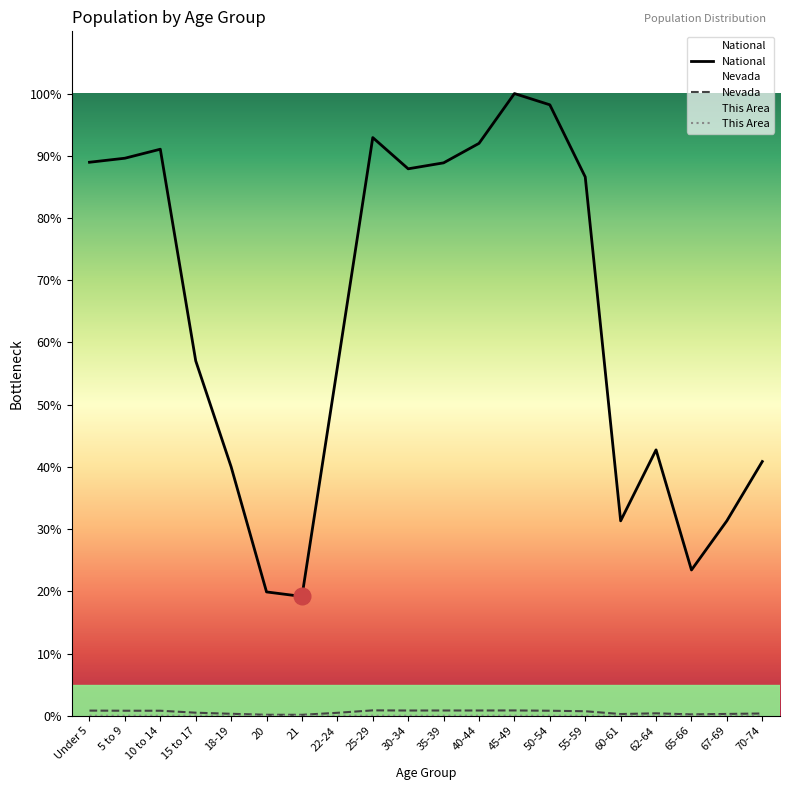

Where is This Area nearest to the value 0?

21